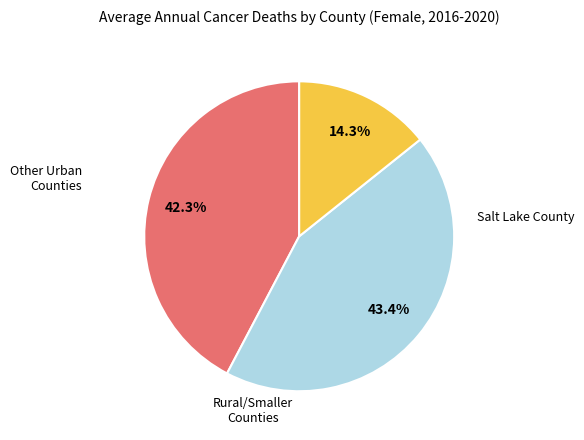

Does any single category account for the majority?

No